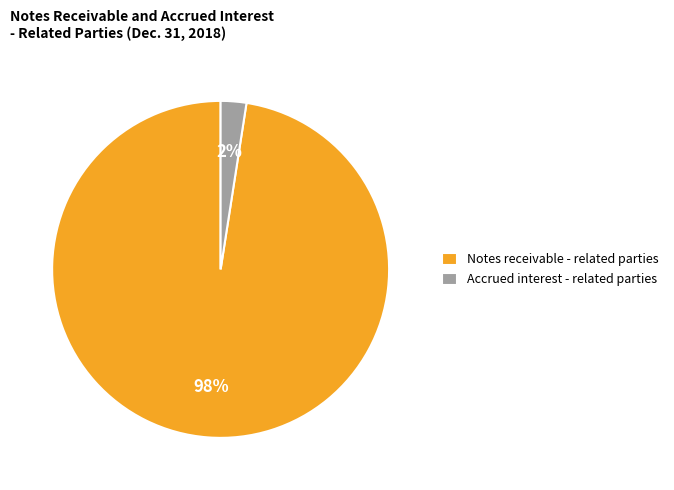

To the nearest percent, what is the combined percentage of Notes receivable - related parties and Accrued interest - related parties?

100%